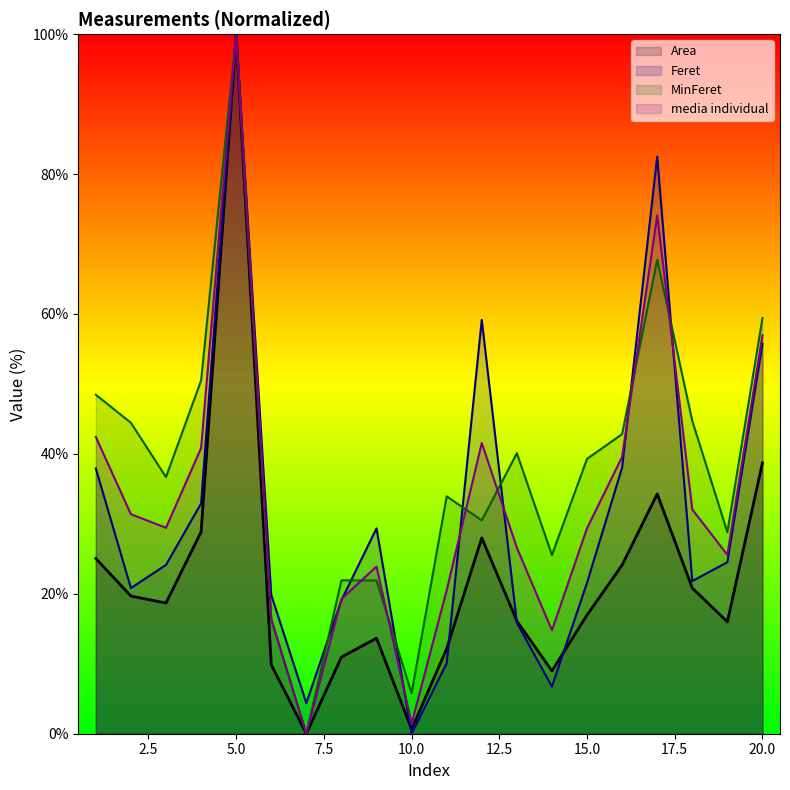

Which series has the largest total across all categories?

MinFeret